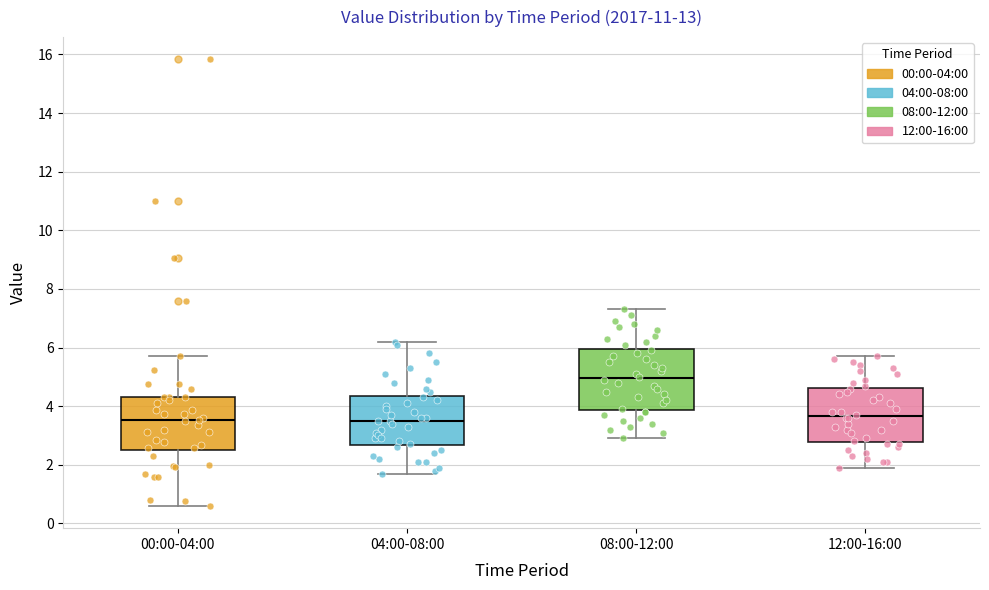

Reading left to right, read every box against the y-axis: the position of its median line, the range the box covers, and the ends of its whiskers. The values are not printed on the chart, so give them approximately, as read against the axis.

00:00-04:00: median 3.6, box 2.6 to 4.4, whiskers 0.6 to 5.8
04:00-08:00: median 3.6, box 2.6 to 4.4, whiskers 1.8 to 6.2
08:00-12:00: median 5.0, box 3.8 to 6.0, whiskers 3.0 to 7.4
12:00-16:00: median 3.6, box 2.8 to 4.6, whiskers 2.0 to 5.8